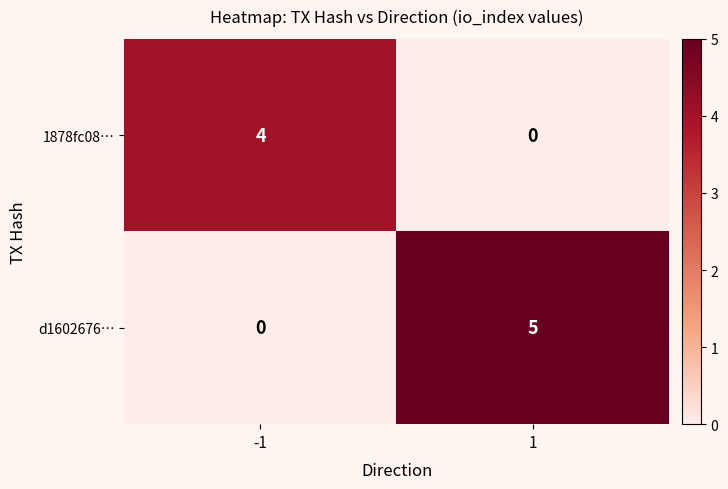

The 1878fc08… series shows 6 at -1. True or false?

False